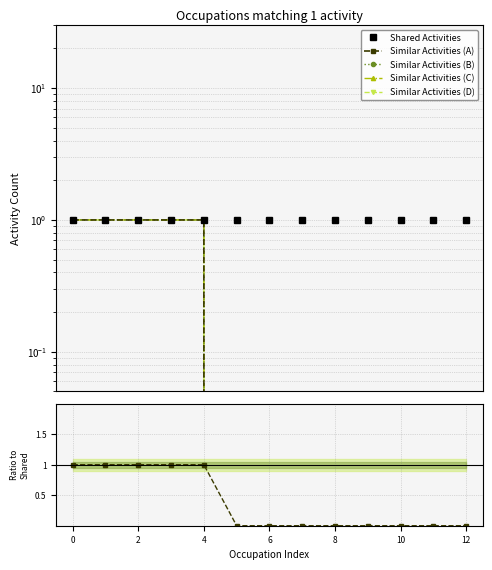

What is the label of the 3rd point from the right?

10